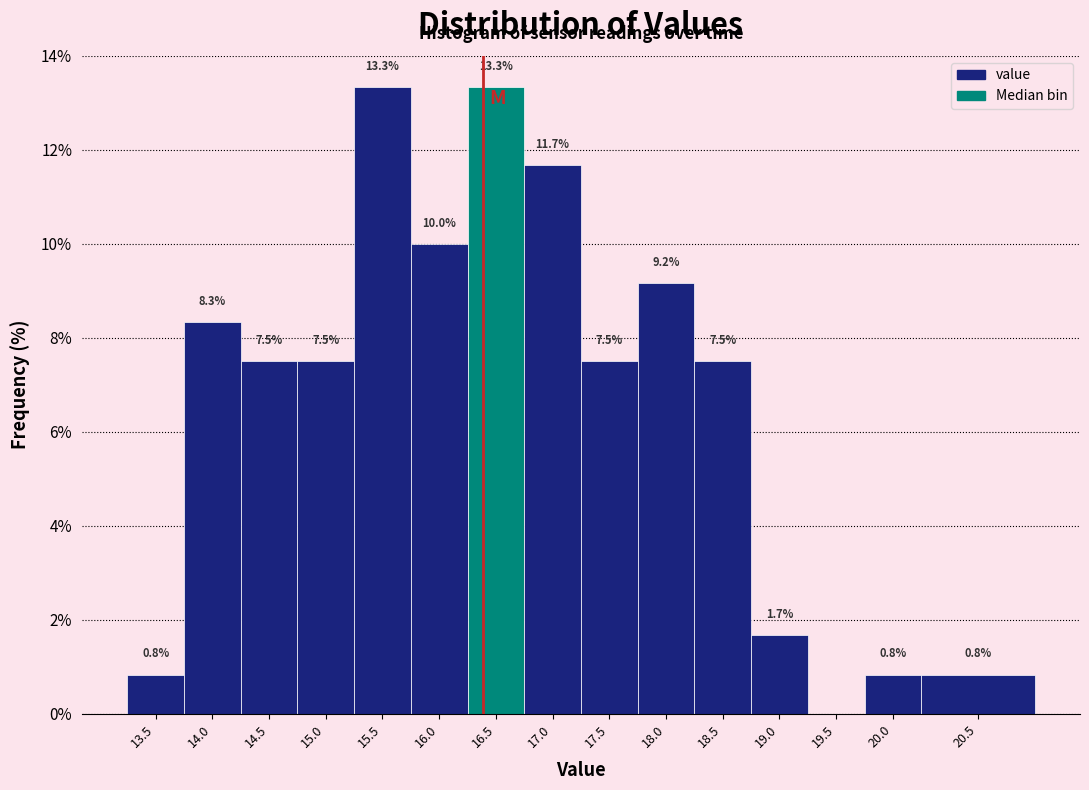

Reading left to right, extract all data points from this chart.

13.5=0.8	14.0=8.3	14.5=7.5	15.0=7.5	15.5=13.3	16.0=10.0	16.5=13.3	17.0=11.7	17.5=7.5	18.0=9.2	18.5=7.5	19.0=1.7	19.5=0.0	20.0=0.8	20.5=0.8